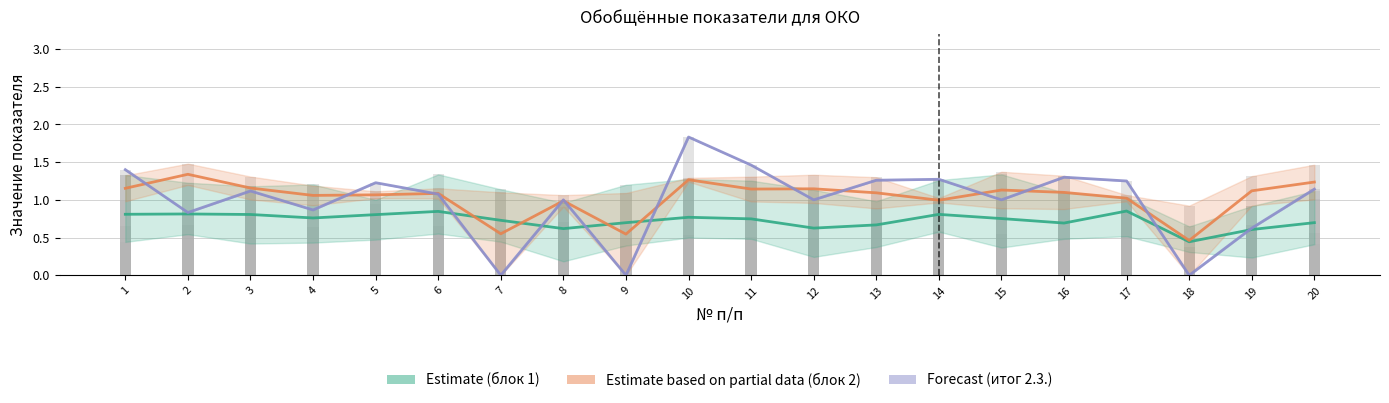

Reading left to right, transcribe all the data shown in this chart.

Estimate (блок 1): 0.8	0.8	0.8	0.8	0.8	0.8	0.7	0.6	0.7	0.8	0.7	0.6	0.7	0.8	0.8	0.7	0.9	0.4	0.6	0.7
Estimate based on partial data (блок 2): 1.2	1.3	1.2	1.1	1.1	1.1	0.5	1.0	0.5	1.3	1.1	1.1	1.1	1.0	1.1	1.1	1.0	0.5	1.1	1.2
Forecast (итог 2.3.): 1.4	0.8	1.1	0.9	1.2	1.1	0.0	1.0	0.0	1.8	1.5	1.0	1.3	1.3	1.0	1.3	1.2	0.0	0.6	1.1